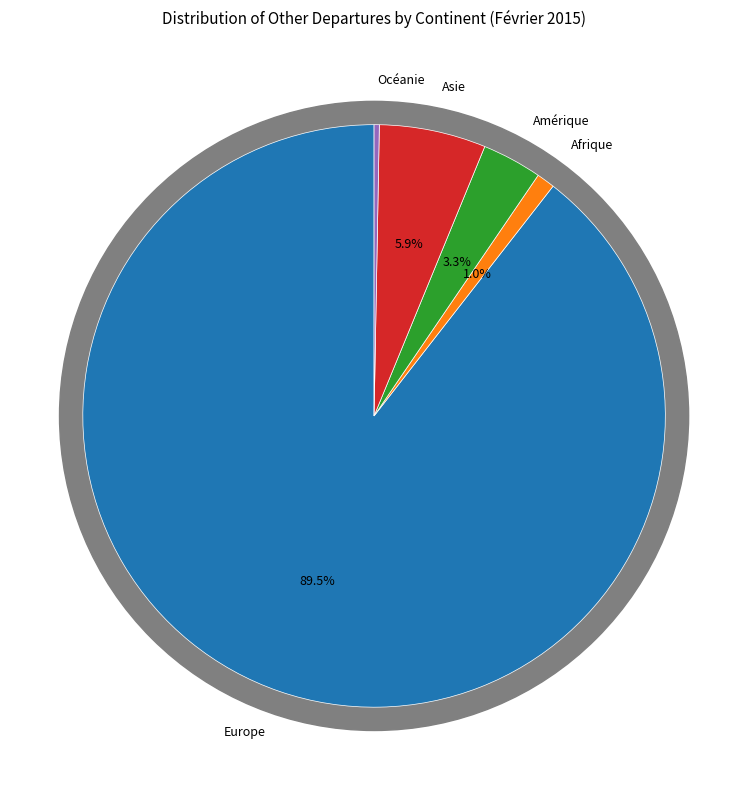

Is there a majority slice in this chart?

Yes